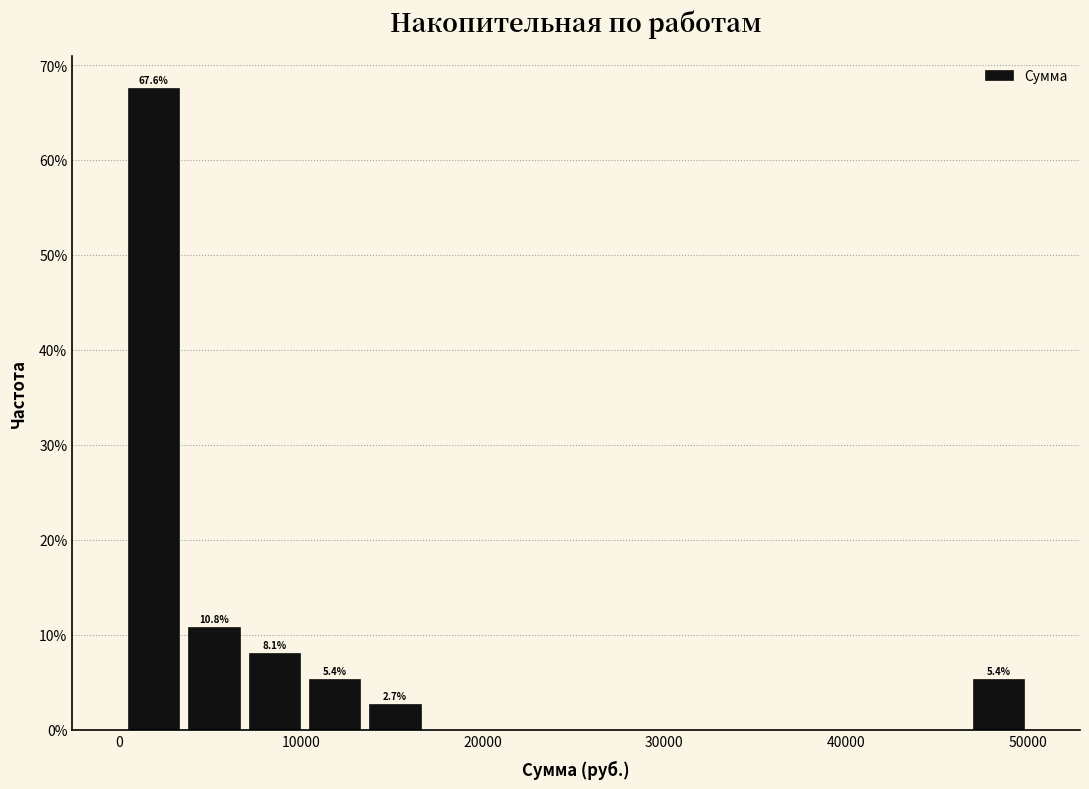

Around what value on the x-axis is the tallest bar? Give the approximate position of its centre, as read against the axis.

2000